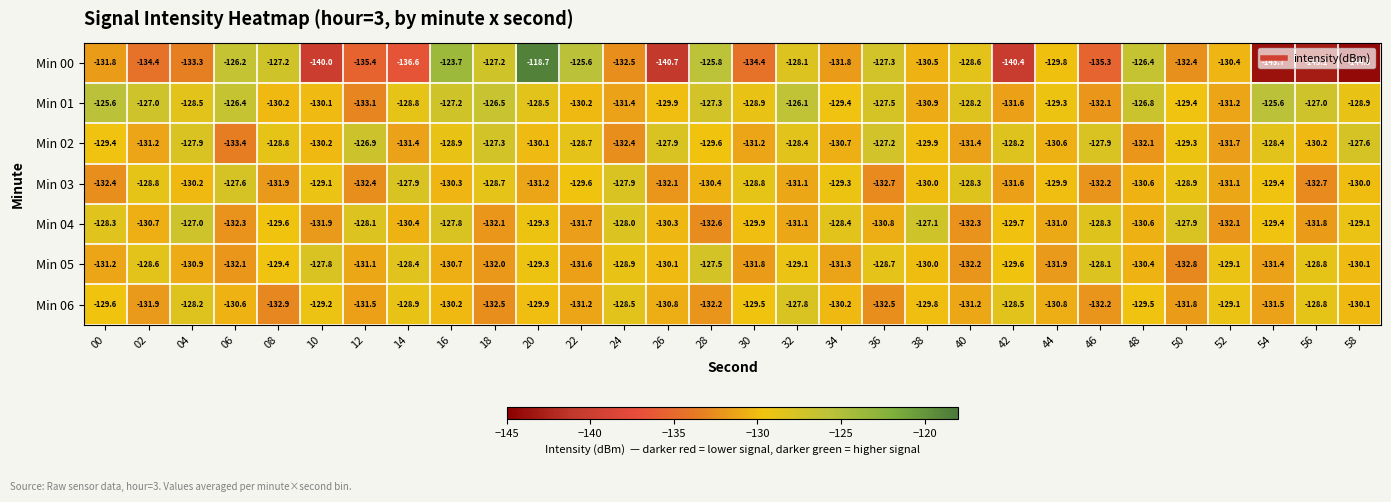

At which label does Min 06 first exceed -130?

00